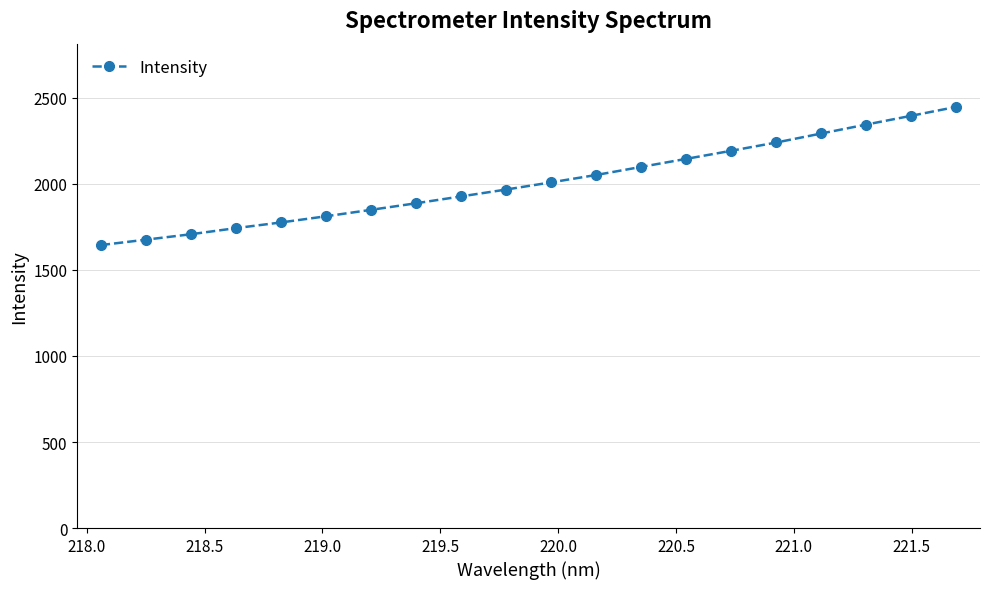

What is the smallest value displayed?

1644.5